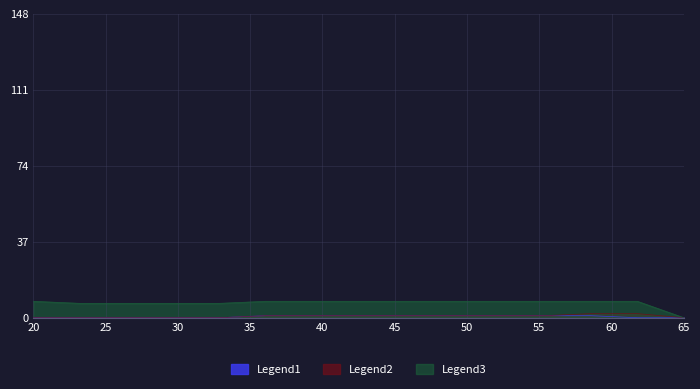

Which series has the widest spread of values?

Legend3